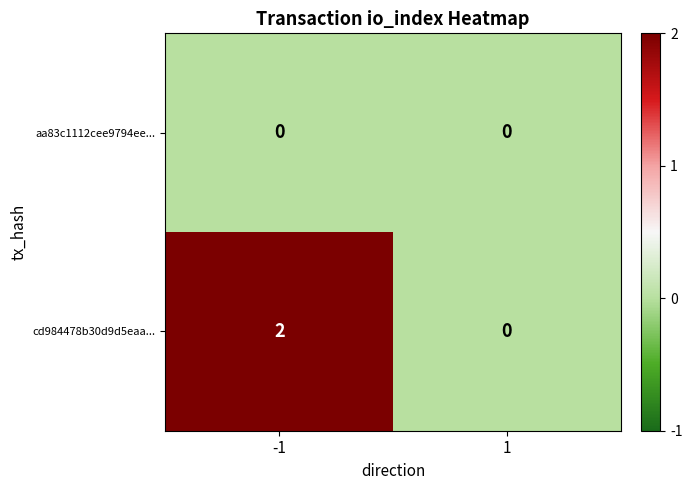

Reading left to right, extract all data points from this chart.

aa83c1112cee9794ee...: 0	0
cd984478b30d9d5eaa...: 2	0